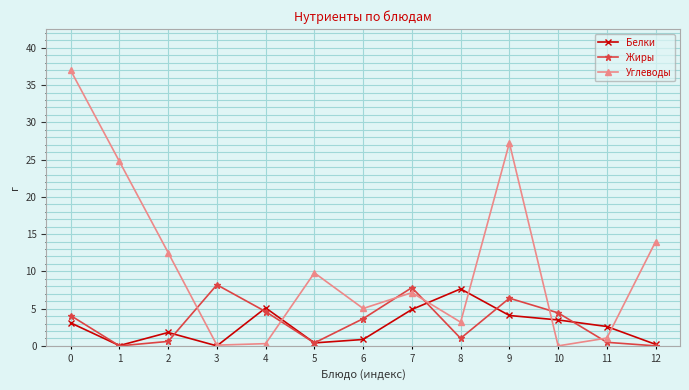

Which series has the widest spread of values?

Углеводы